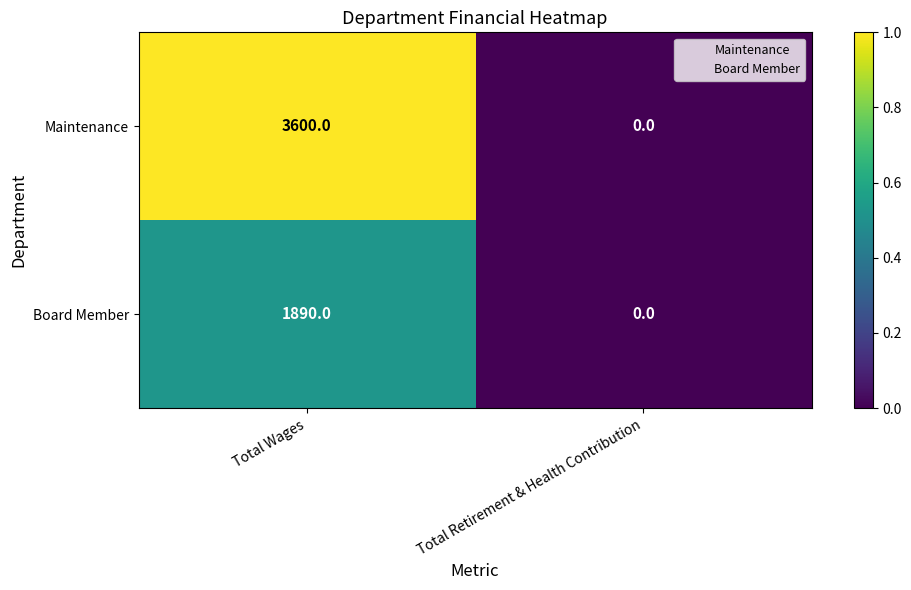

Reading left to right, list all the values displayed in this chart.

Maintenance: 3600	0
Board Member: 1890	0